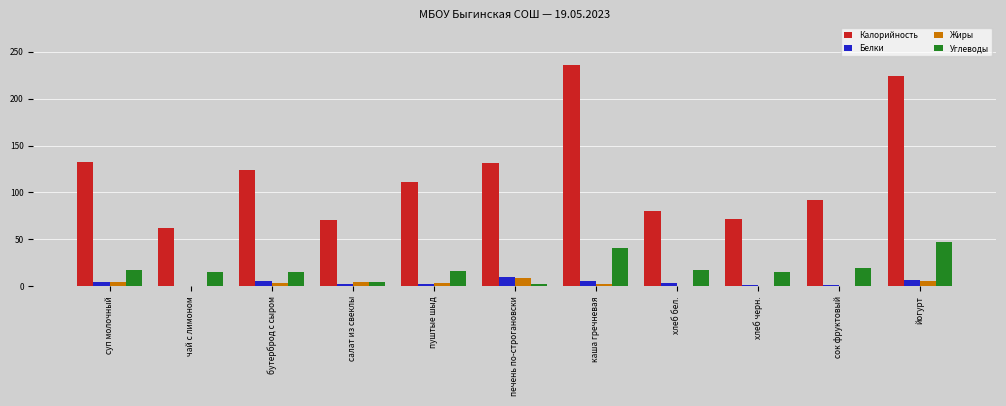

What is the difference between the Калорийность values at бутерброд с сыром and йогурт?

100.0